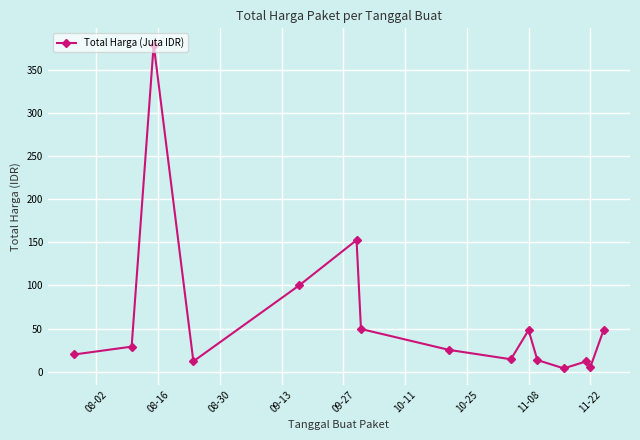

What is the greatest value displayed?

379.1